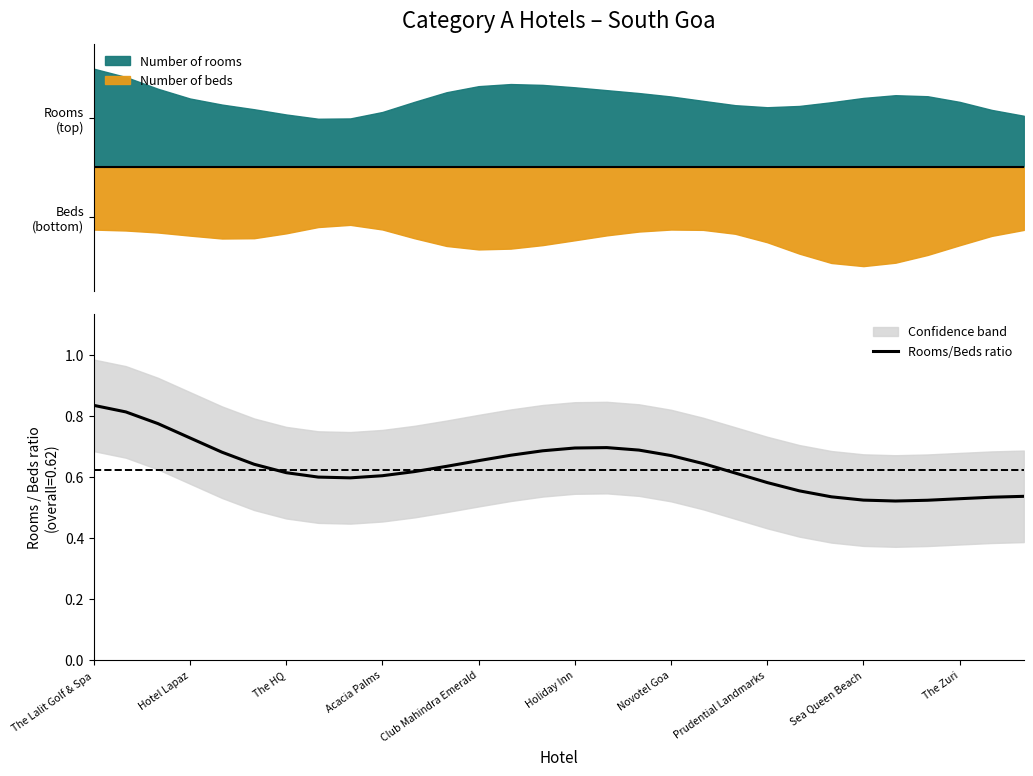

What is the label of the 1st point from the left?

The Lalit Golf & Spa